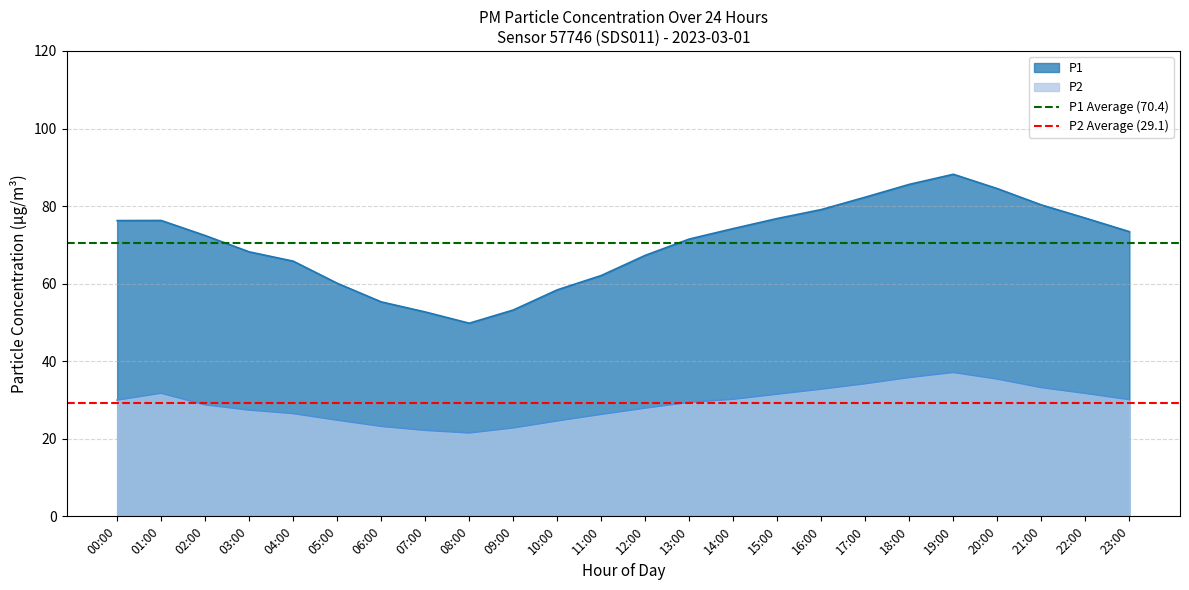

True or false: P1 and P2 intersect in this chart.

False